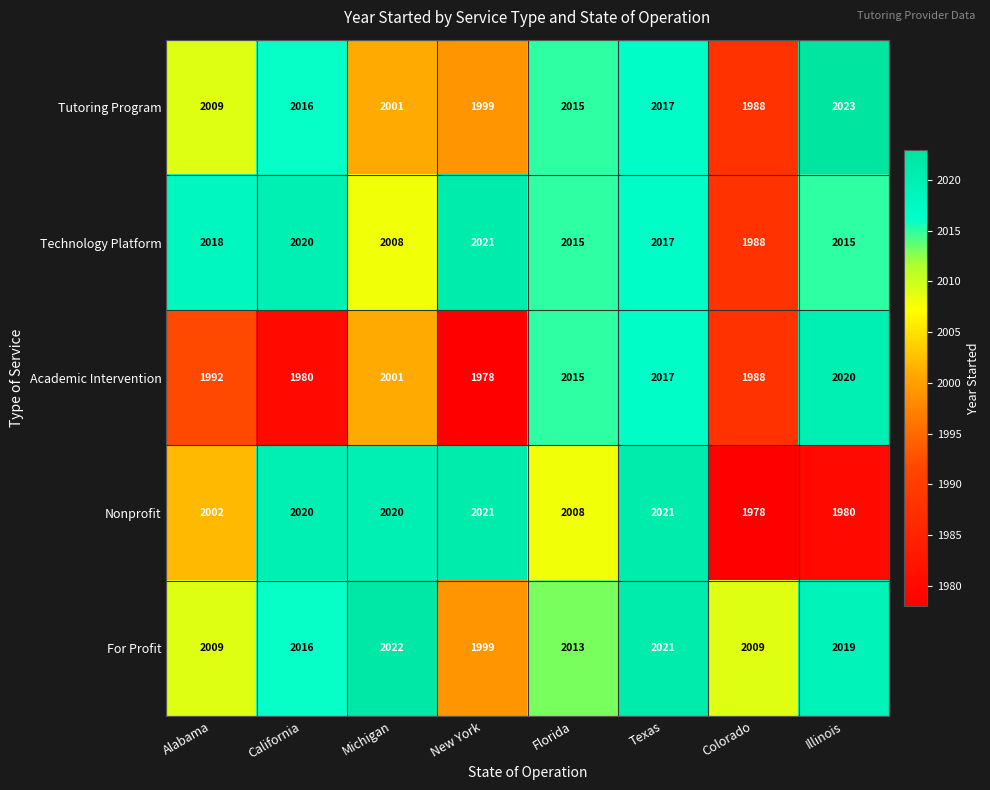

The value of Tutoring Program at Michigan is 2001. True or false?

True